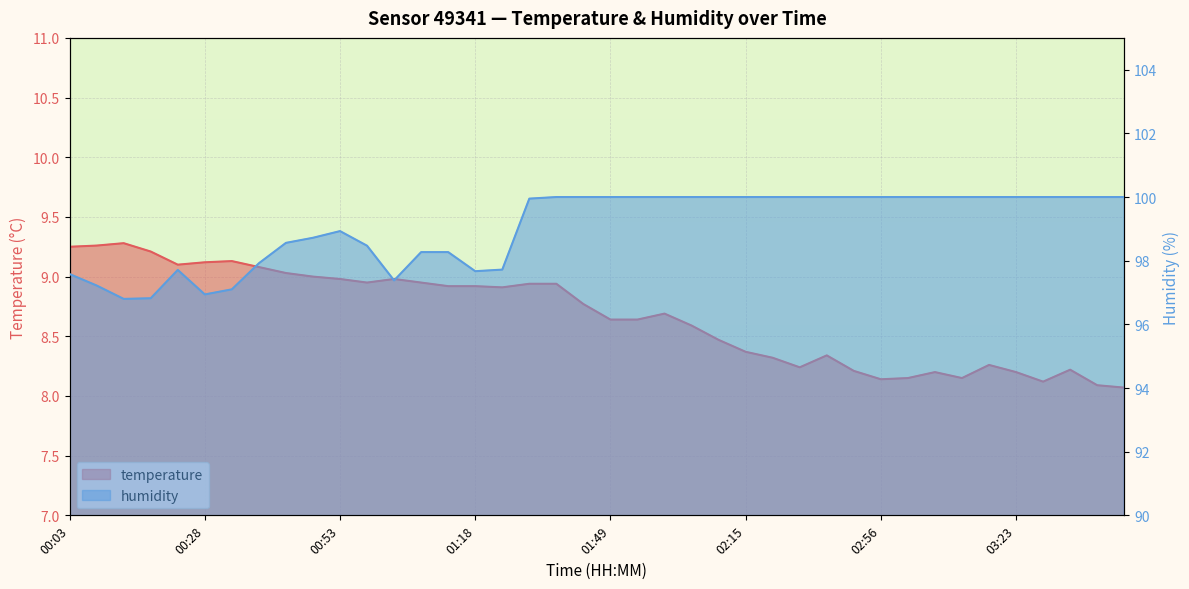

Reading left to right, transcribe all the data shown in this chart.

temperature: 9.2	9.3	9.3	9.2	9.1	9.1	9.1	9.1	9.0	9.0	9.0	8.9	9.0	8.9	8.9	8.9	8.9	8.9	8.9	8.8	8.6	8.6	8.7	8.6	8.5	8.4	8.3	8.2	8.3	8.2	8.1	8.2	8.2	8.2	8.3	8.2	8.1	8.2	8.1	8.1
humidity: 97.6	97.2	96.8	96.8	97.7	96.9	97.1	97.9	98.6	98.7	98.9	98.5	97.4	98.3	98.3	97.7	97.7	100.0	100.0	100.0	100.0	100.0	100.0	100.0	100.0	100.0	100.0	100.0	100.0	100.0	100.0	100.0	100.0	100.0	100.0	100.0	100.0	100.0	100.0	100.0